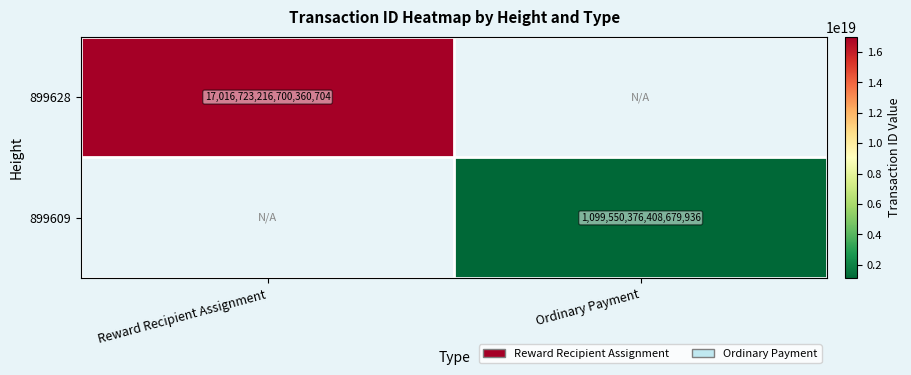

The value of 899609 at Ordinary Payment is 1099550376408679936. True or false?

True